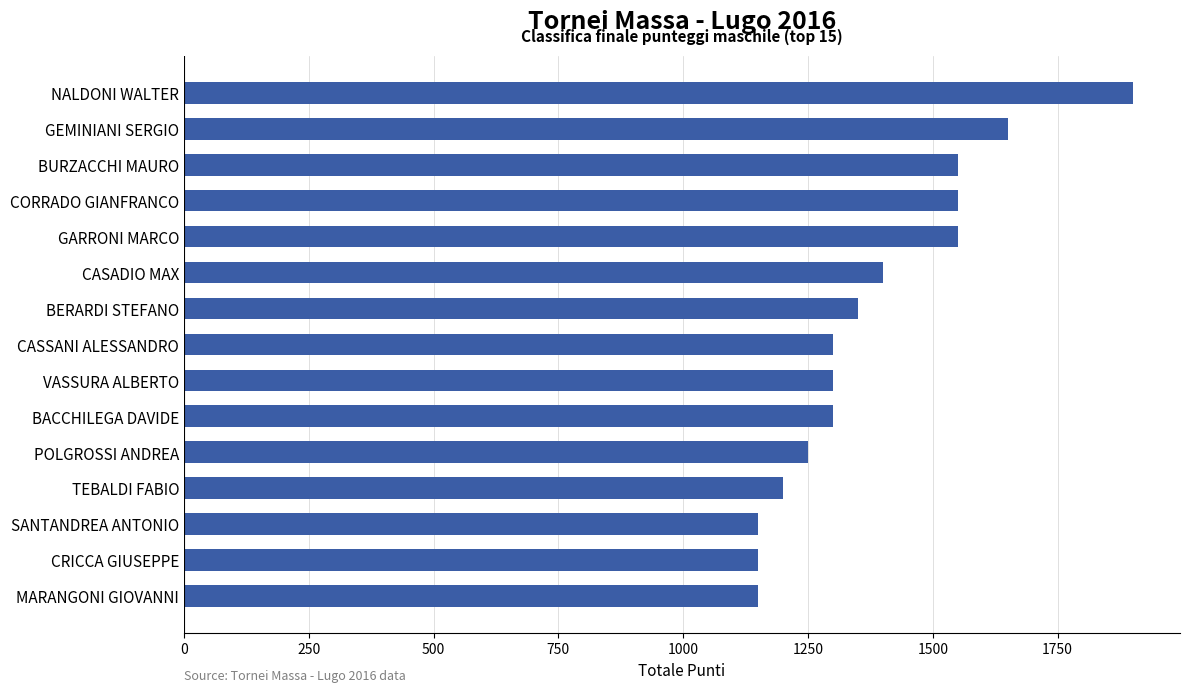

What is the value of the 3rd bar from the top?

1550